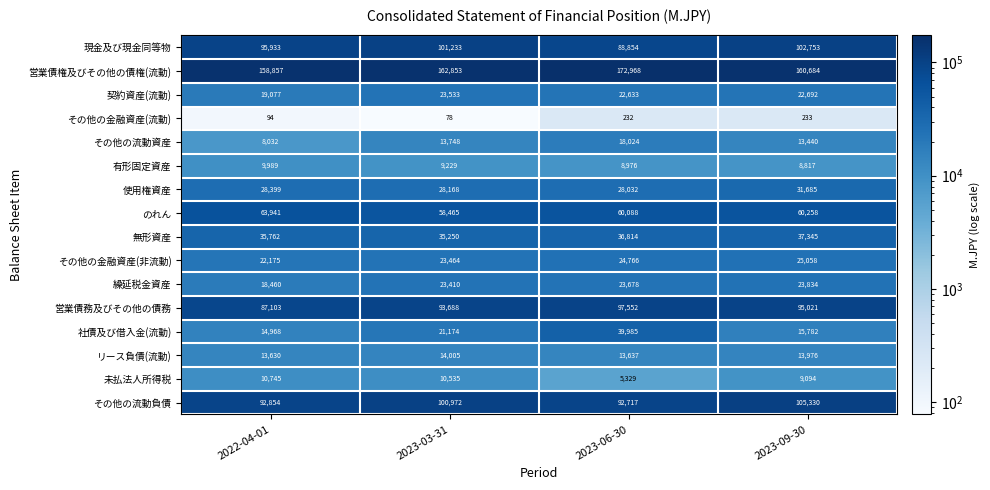

What is the sum of all 現金及び現金同等物 values?

388773